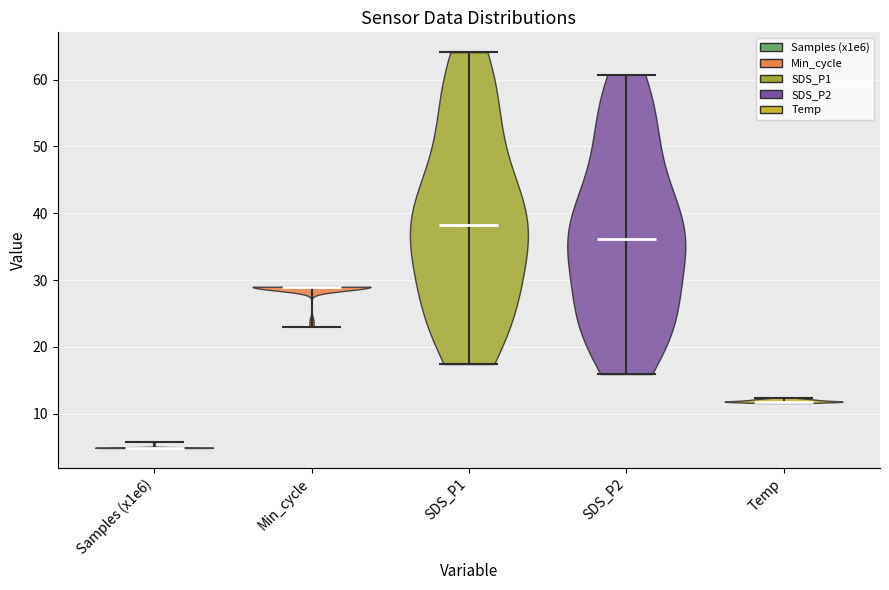

What is the highest point the violin for SDS_P2 reaches on the y-axis? The values are not printed on the chart, so give them approximately, as read against the axis.

61